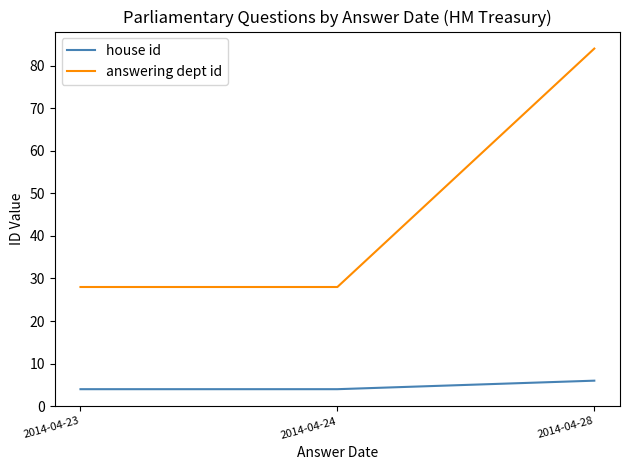

True or false: house id has a value of 4 at 2014-04-24.

True